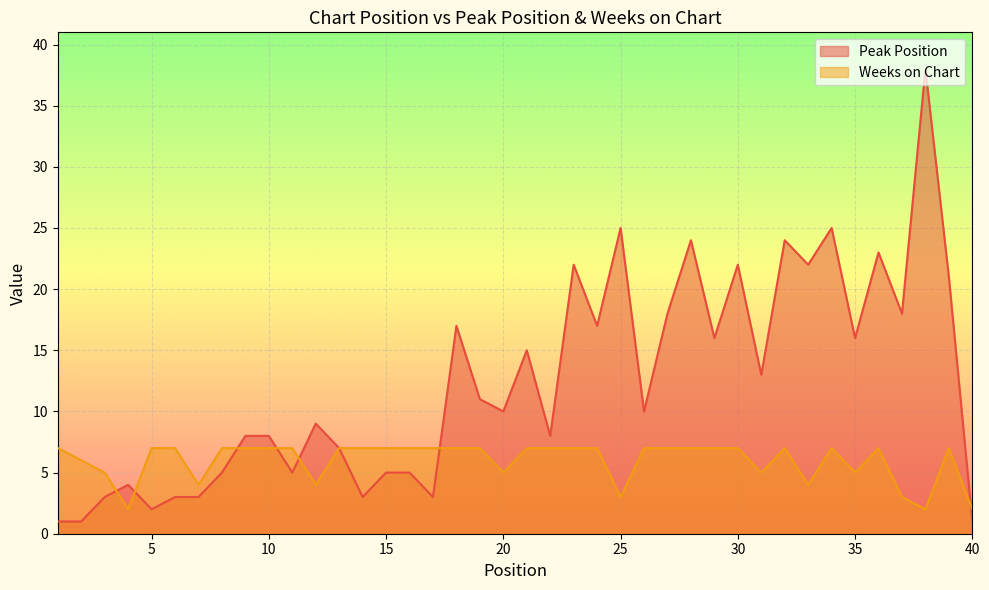

How many intersections are there between Peak Position and Weeks on Chart?

7